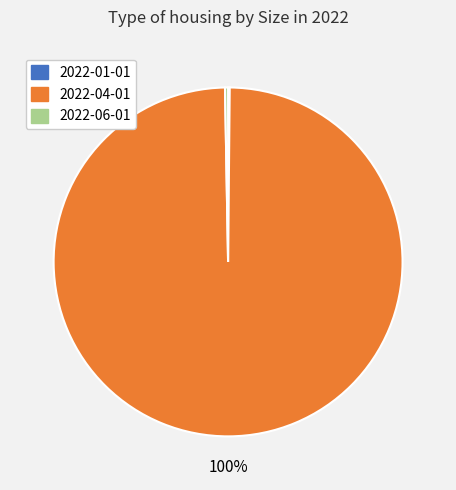

Which category has the biggest portion of the pie?

2022-04-01